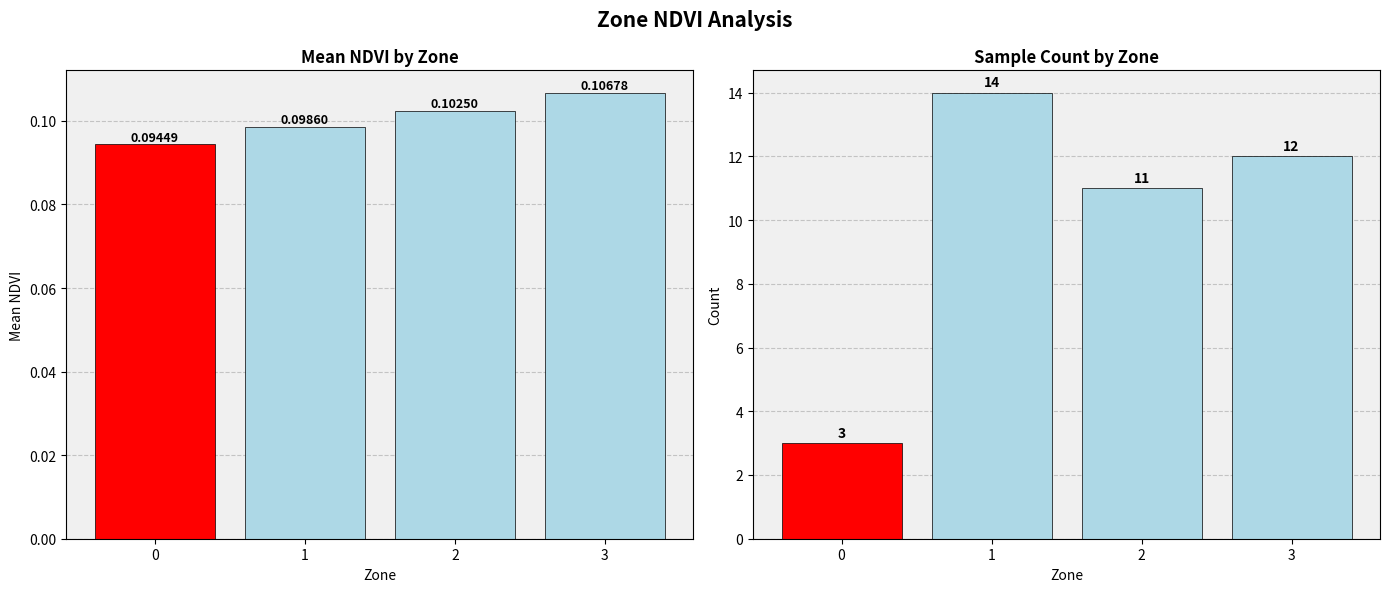

Reading left to right, list all the values displayed in this chart.

Mean NDVI: 0.1	0.1	0.1	0.1
Count: 3.0	14.0	11.0	12.0